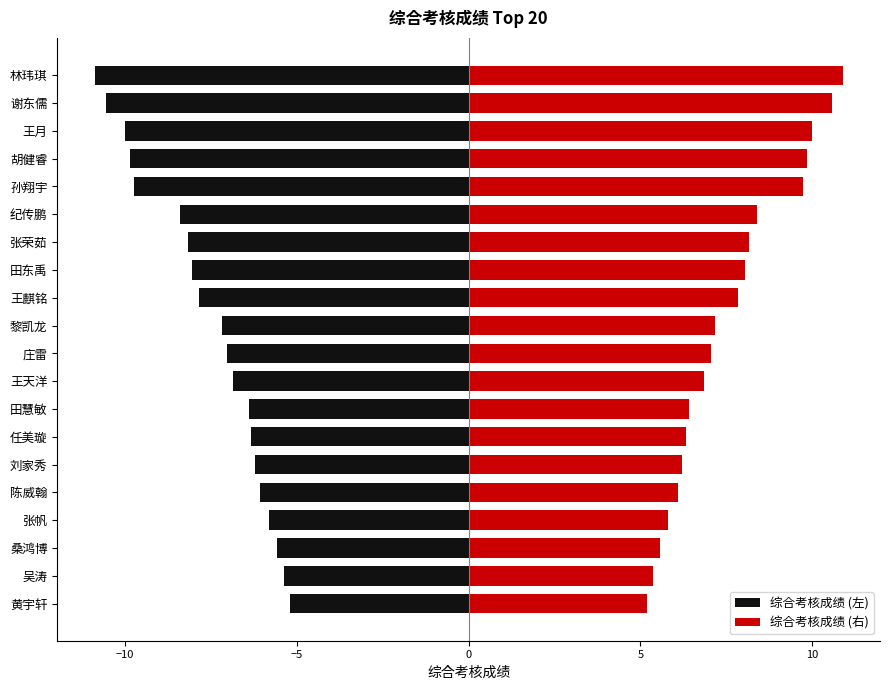

Between 田东禹 and 张帆, which series saw the biggest shift?

综合考核成绩 (左)